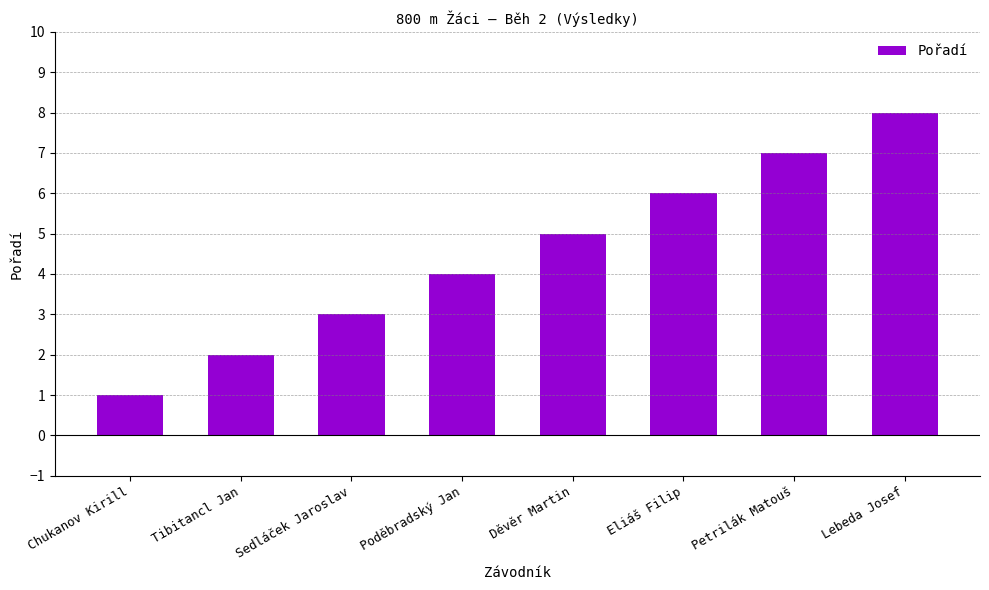

What is the smallest value displayed?

1